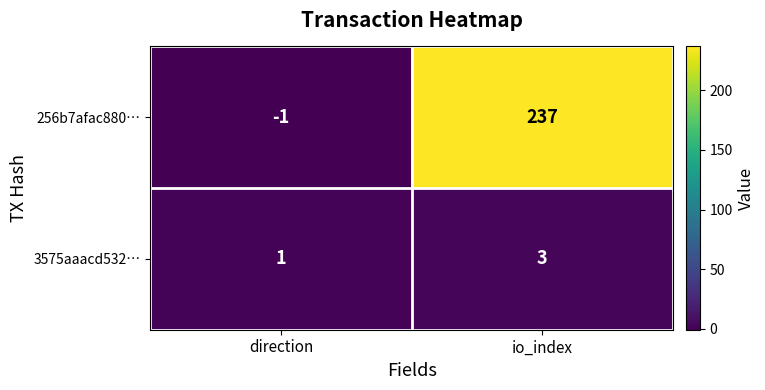

What is the sum of all 256b7afac880… values?

236